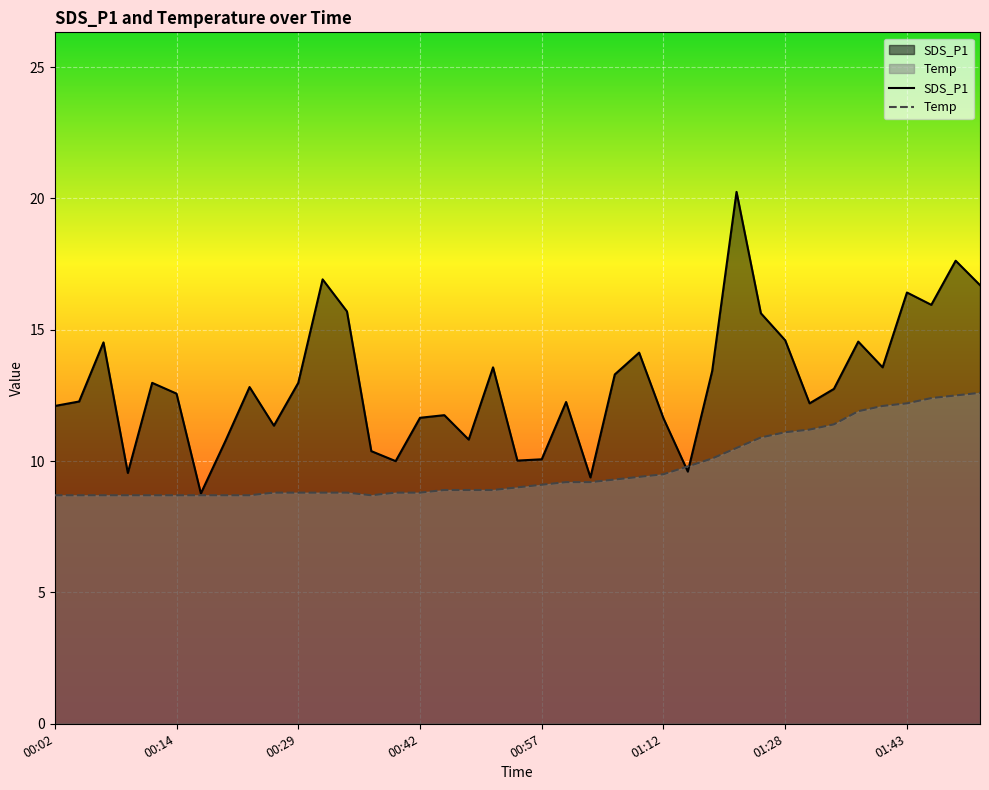

True or false: SDS_P1 has more than 0 points higher than both neighbors.

True